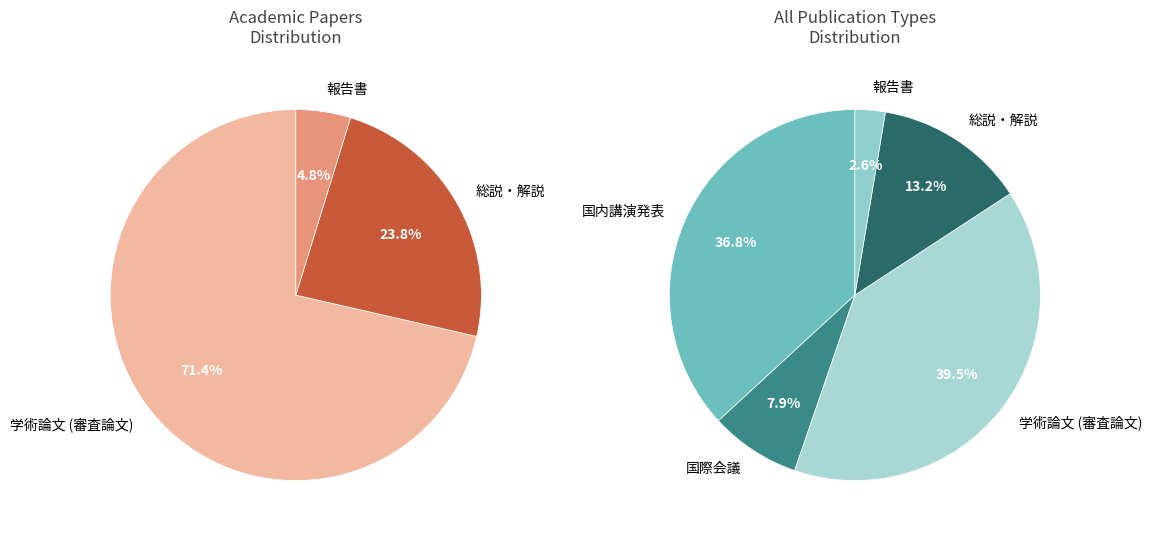

What is the largest slice in the pie chart?

学術論文 (審査論文)